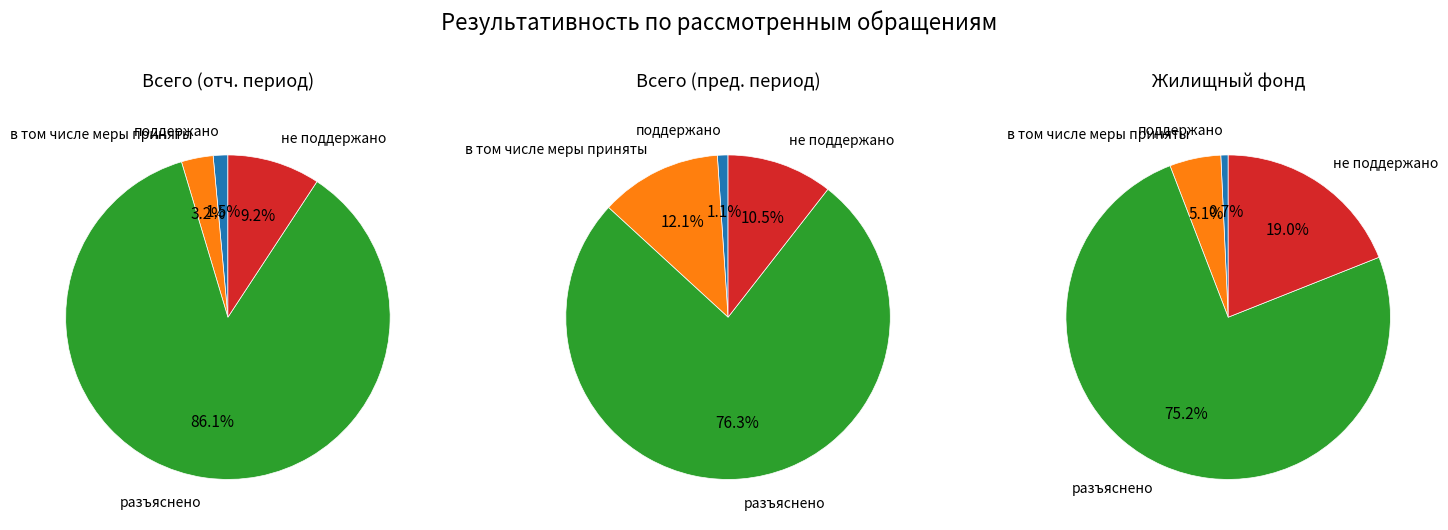

The Охрана вод slice represents 1% of the pie. True or false?

False